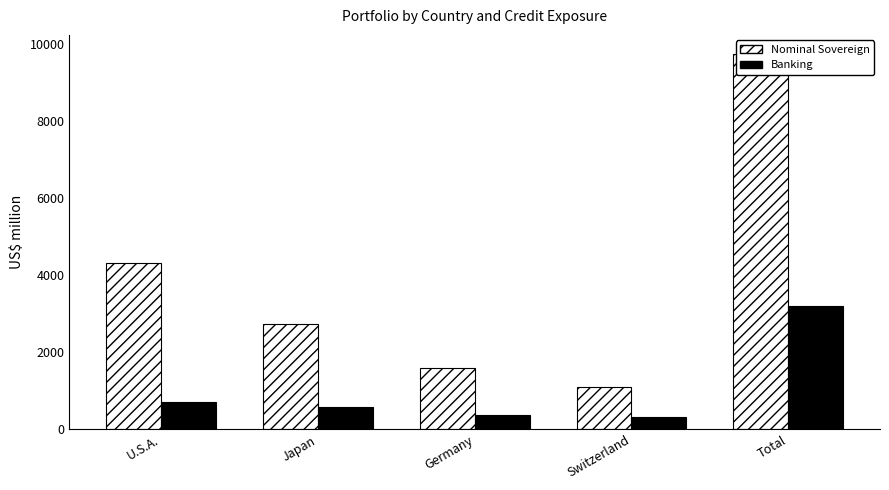

How many bars are there in total?

10